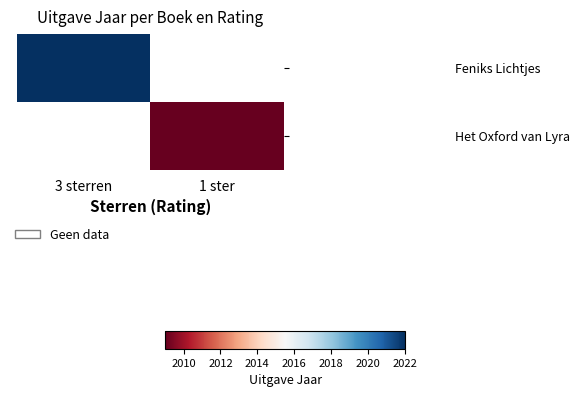

Which label corresponds to the smallest value in the chart?

1 ster